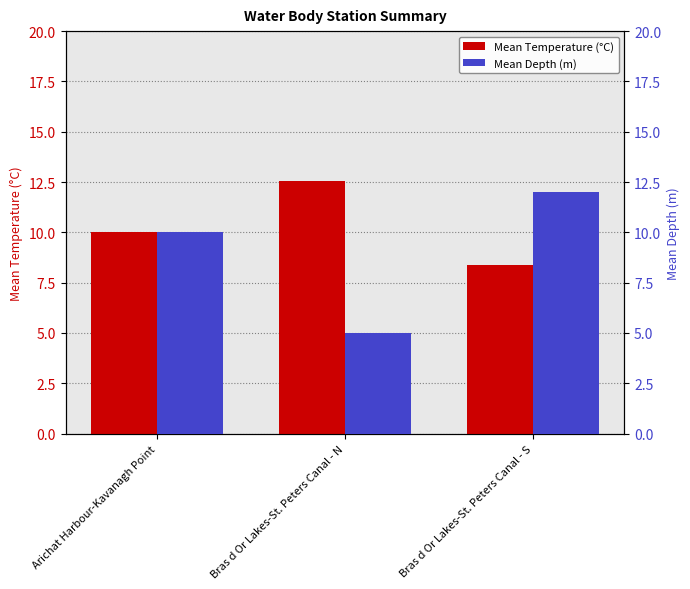

How many values in the Mean Depth (m) series are below 10?

1